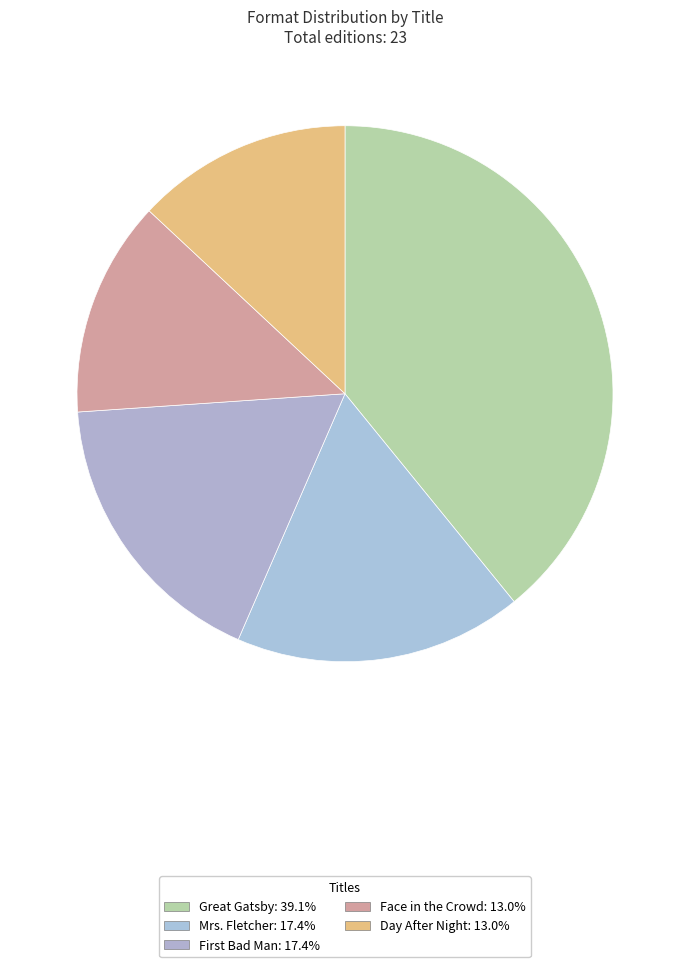

Is it true that Great Gatsby is 29% of the pie?

False